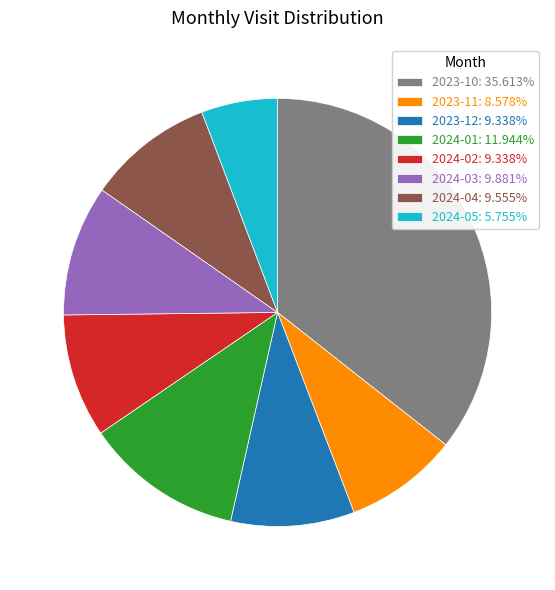

Does 2023-11 account for over 50% of the chart?

No